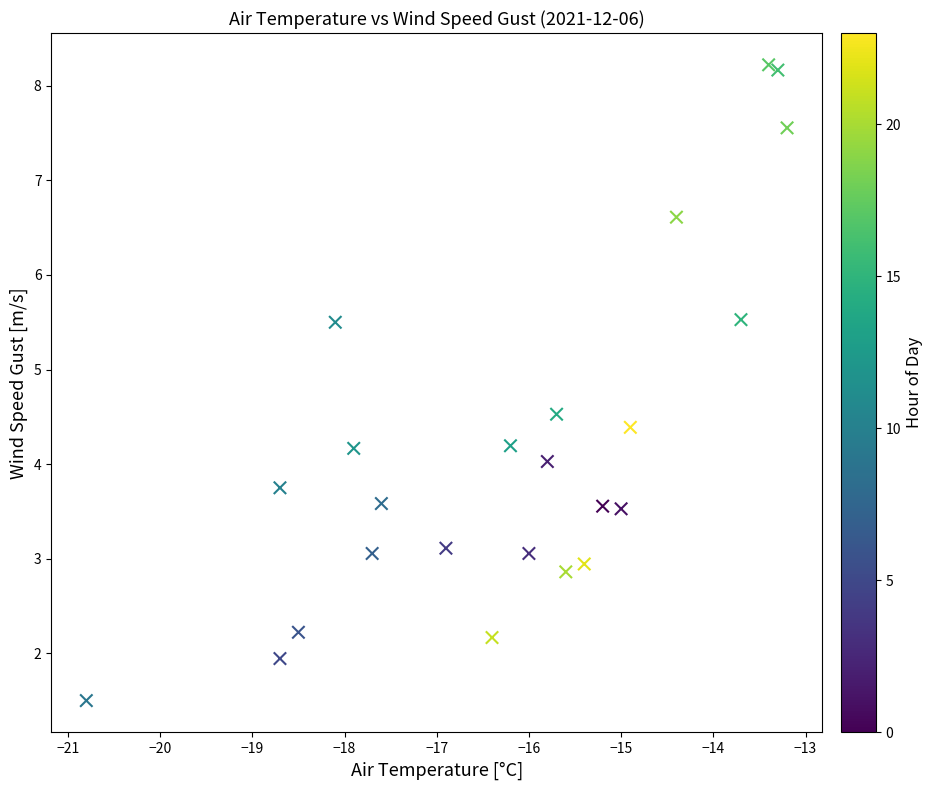

What is the range of Y values (max minus min)?

6.7